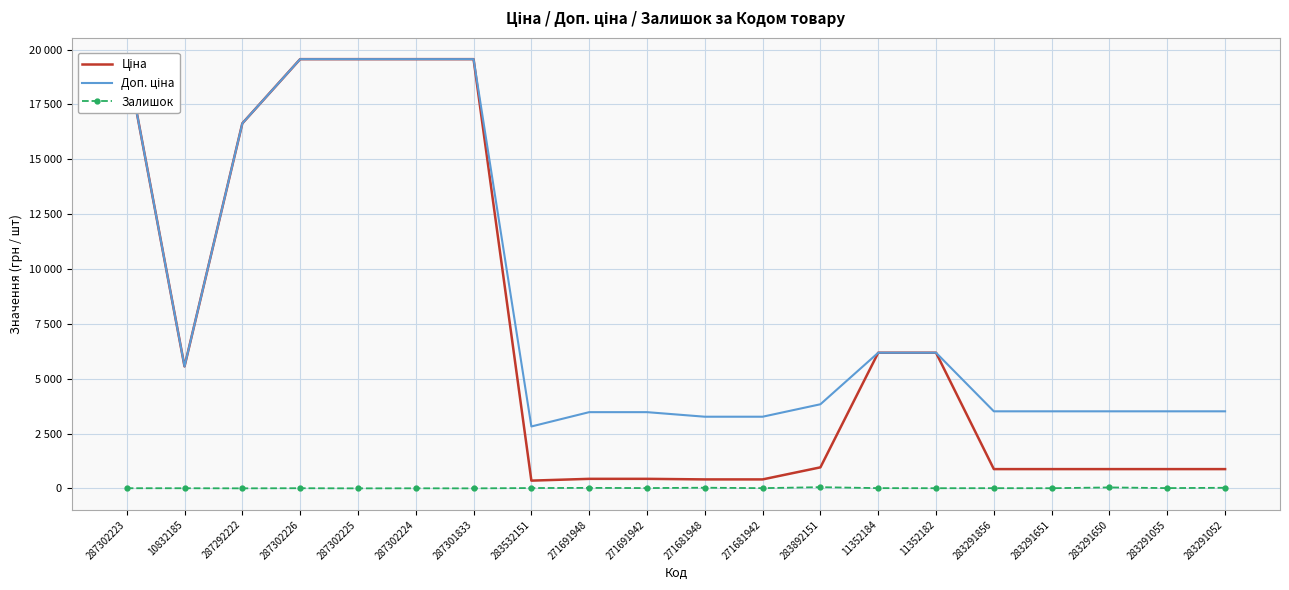

List the series in order of their peak value, highest first.

Ціна, Доп. ціна, Залишок